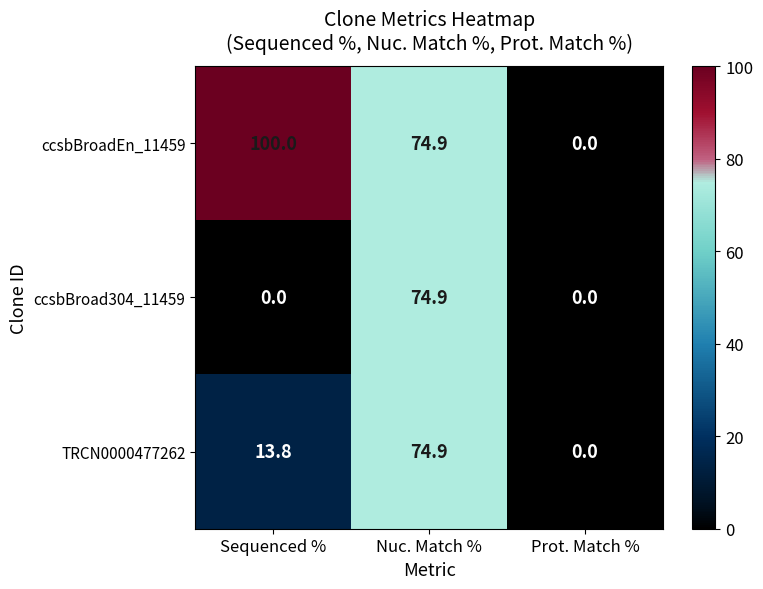

True or false: ccsbBroad304_11459 has a value of 0.0 at Sequenced %.

True